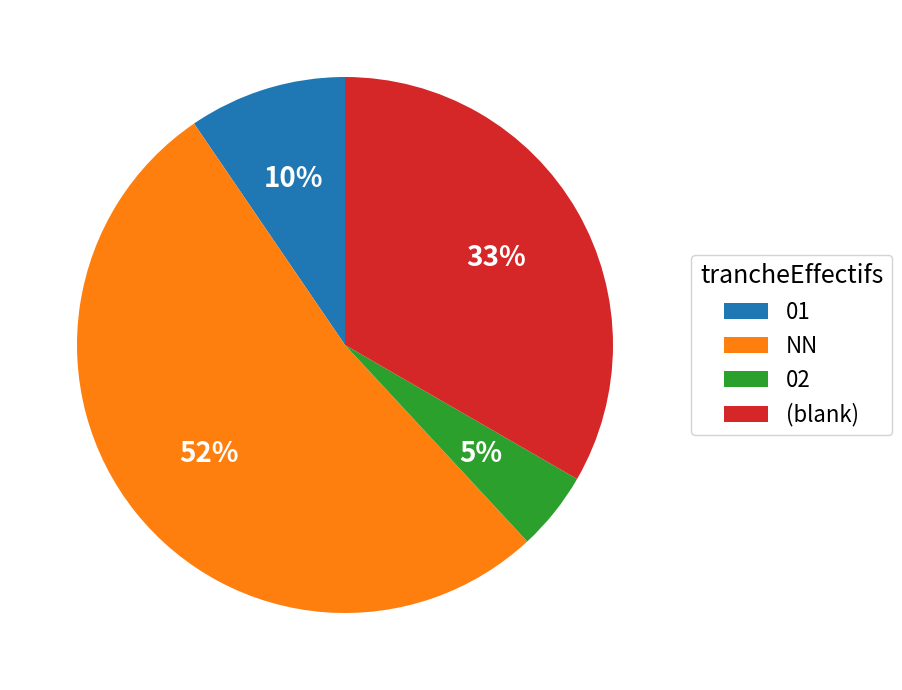

What is the majority slice?

NN